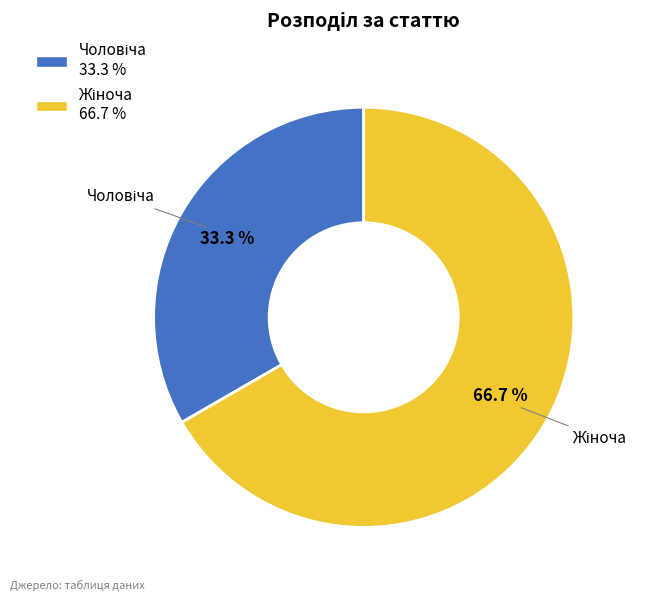

Is there a majority slice in this chart?

Yes